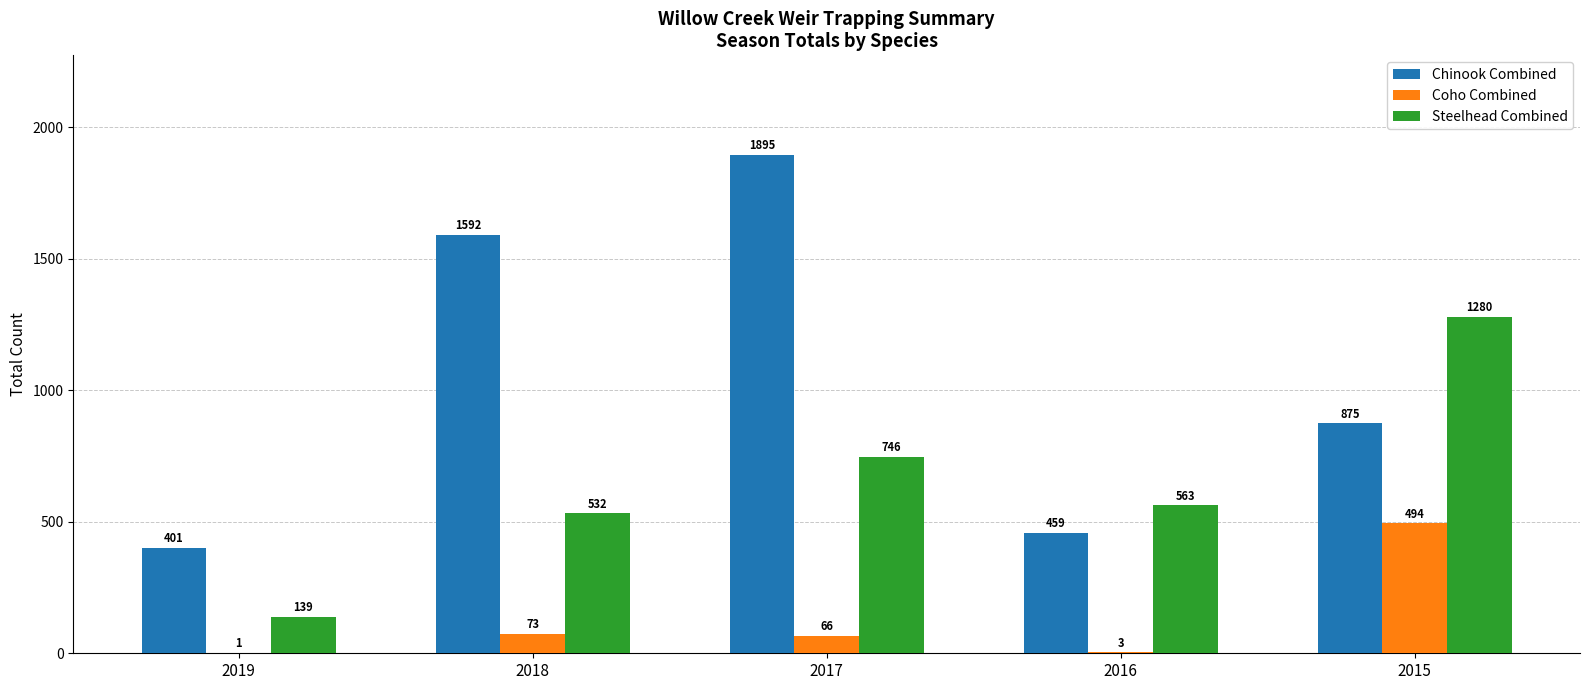

At which category is the sum across all series the highest?

2017